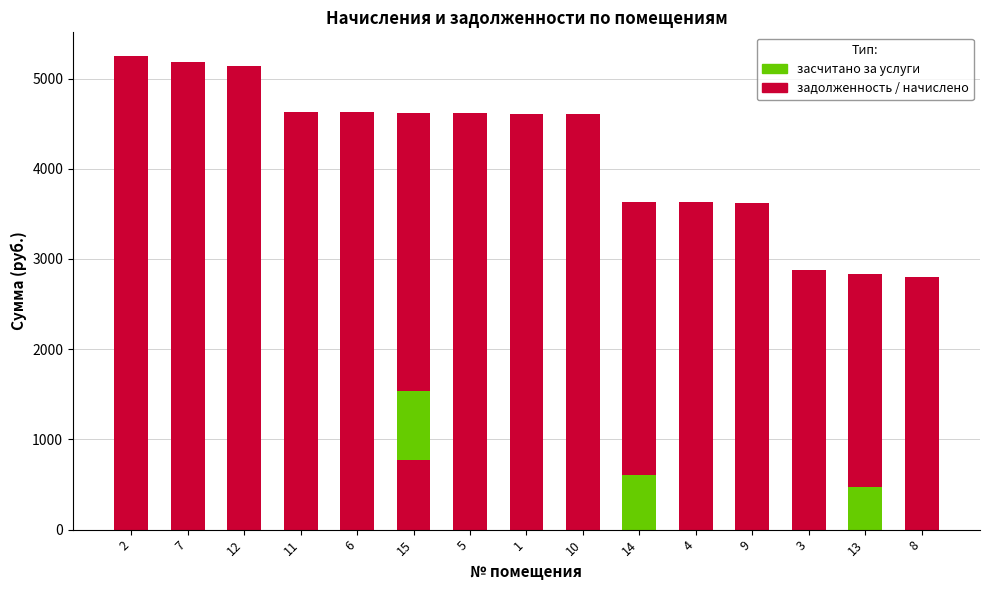

Reading left to right, extract all data points from this chart.

задолженность: 2=5249.5	7=5183.3	12=5141.9	11=4628.5	6=4628.5	15=4620.2	5=4620.2	1=4612.0	10=4603.7	14=3634.9	4=3626.6	9=3618.4	3=2873.2	13=2831.8	8=2798.6
засчитано: 2=0.0	7=0.0	12=0.0	11=0.0	6=0.0	15=770.0	5=0.0	1=0.0	10=0.0	14=605.8	4=0.0	9=0.0	3=0.0	13=472.0	8=0.0